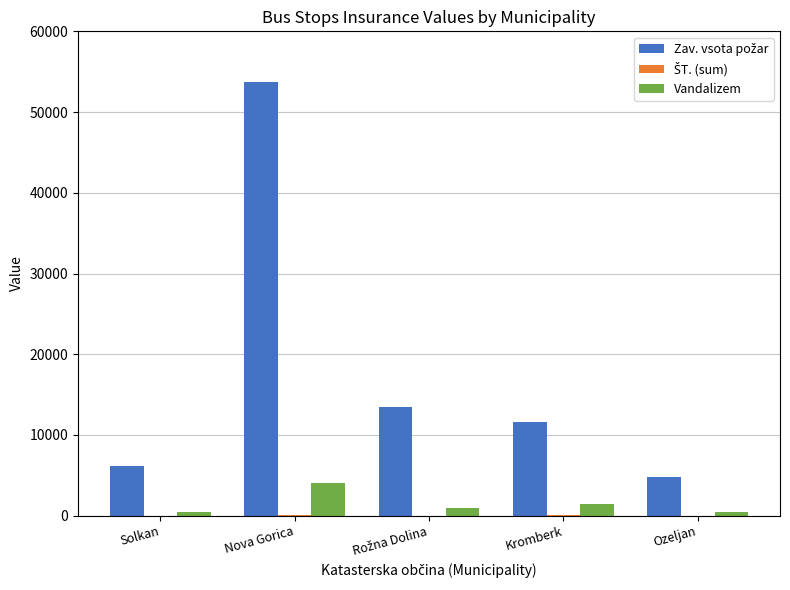

What is the maximum value shown in the chart?

53680